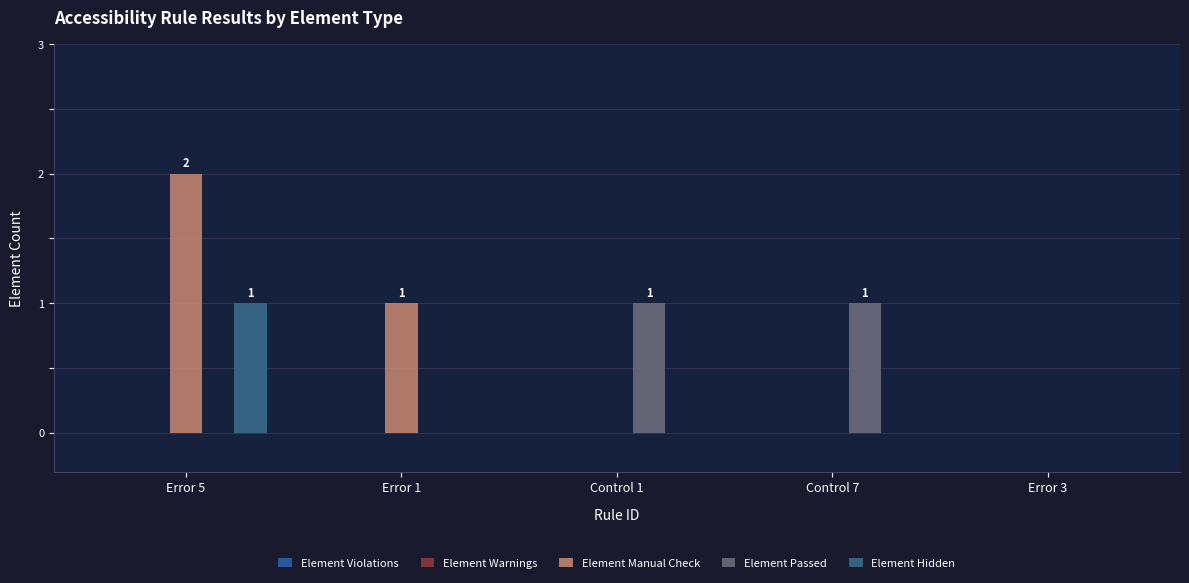

Which series has the widest spread of values?

Element Manual Check